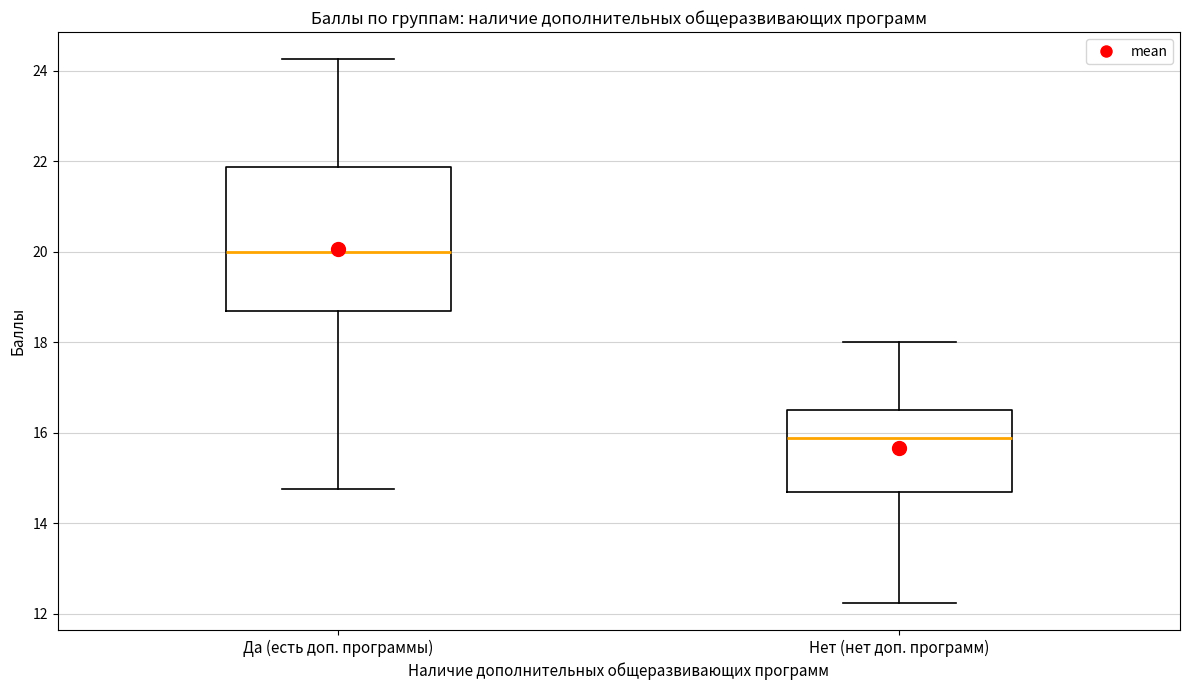

Where does the upper whisker of the box for Нет (нет доп. программ) end on the y-axis? The values are not printed on the chart, so give them approximately, as read against the axis.

18.0